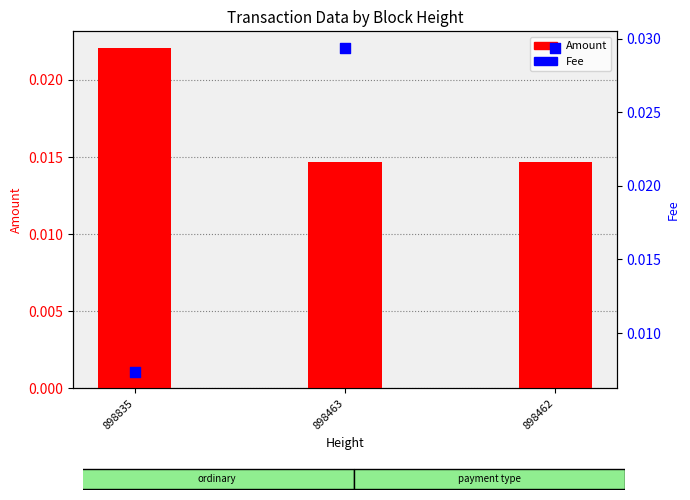

Which series reaches the minimum Y coordinate?

Fee